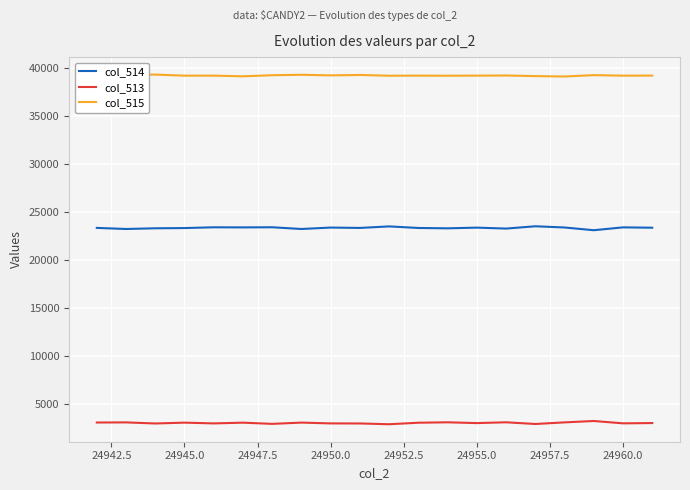

Rank the series by their maximum value, from lowest to highest.

col_513, col_514, col_515